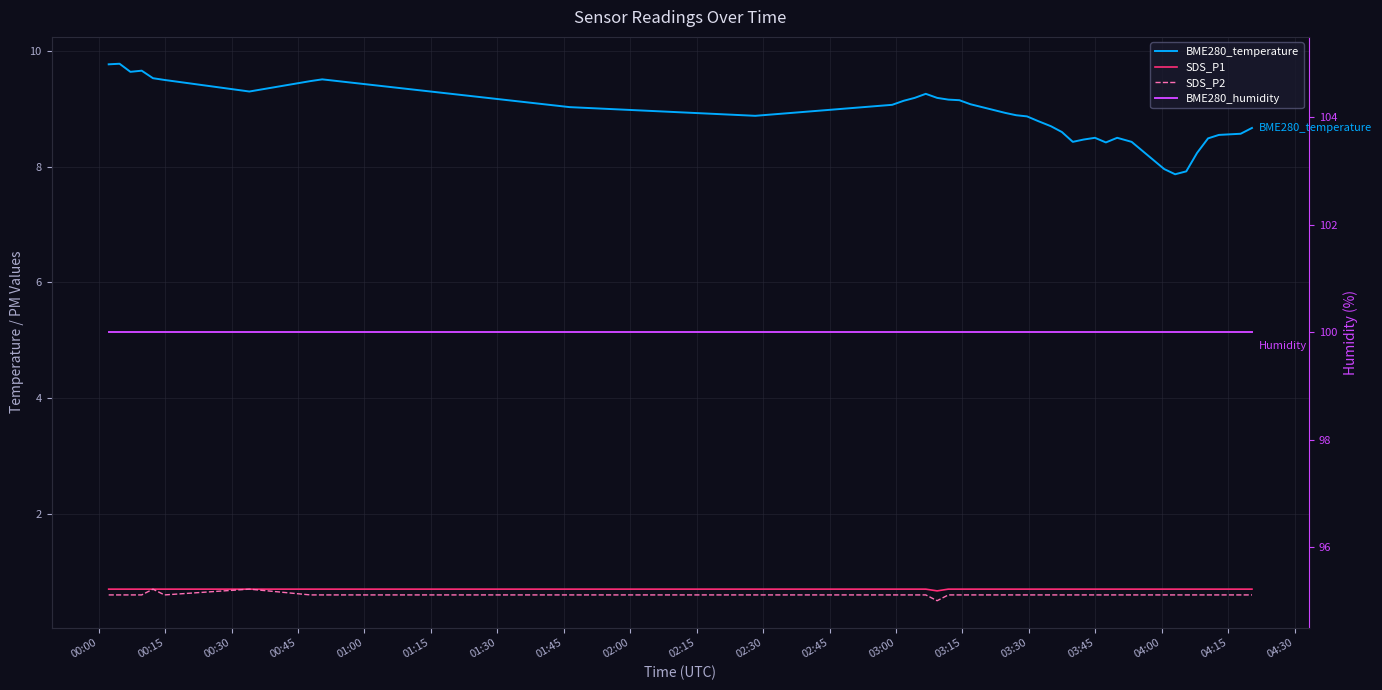

What is the difference between the highest and lowest values at 03:45?

99.5